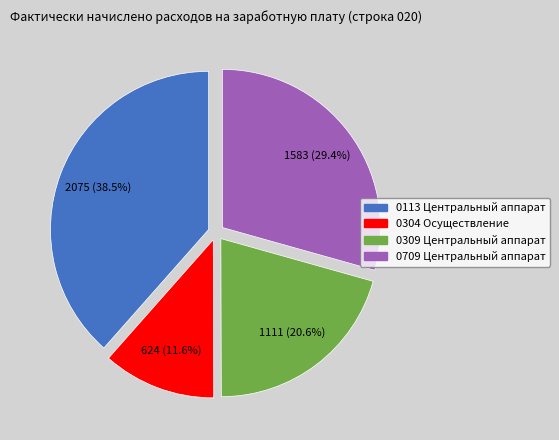

Which has a higher value, 0309 Центральный аппарат or 0304 Осуществление?

0309 Центральный аппарат